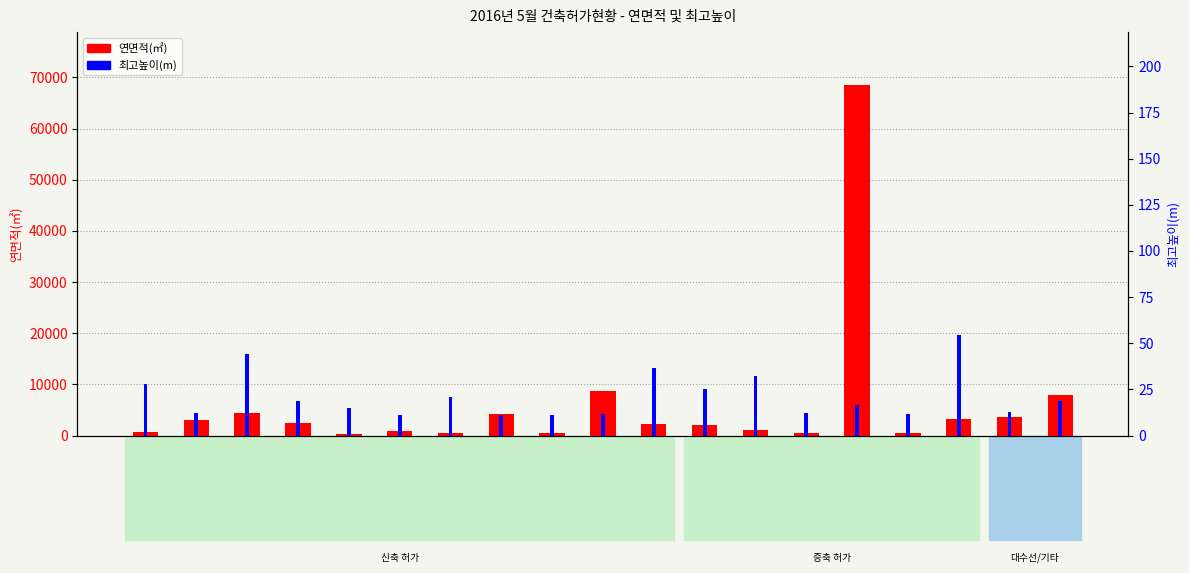

Is it true that 연면적(㎡) equals 614.7 at 신축-50?

False